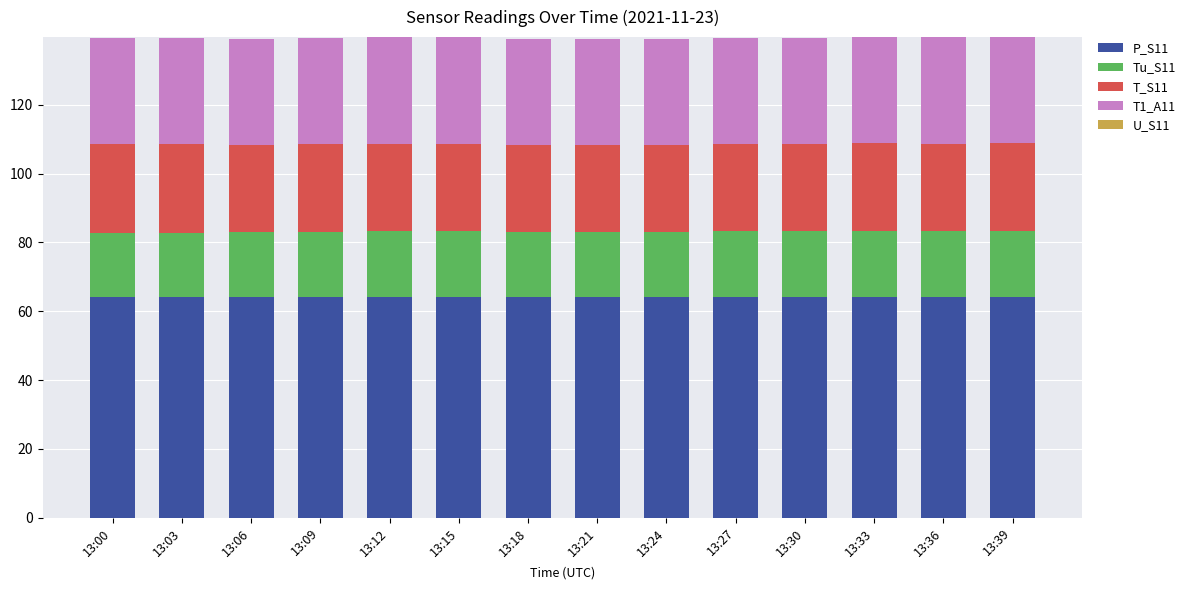

Are the bars grouped side by side (vs. stacked)?

No